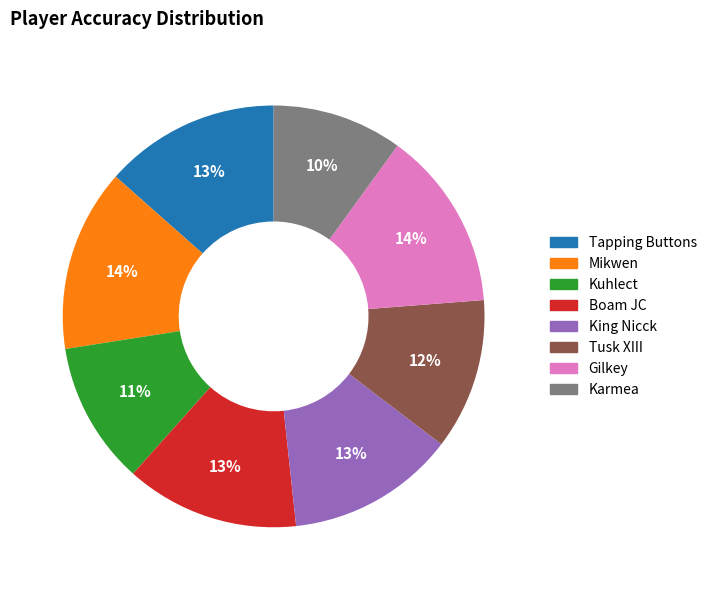

Between Mikwen and Tapping Buttons, which is larger?

Mikwen